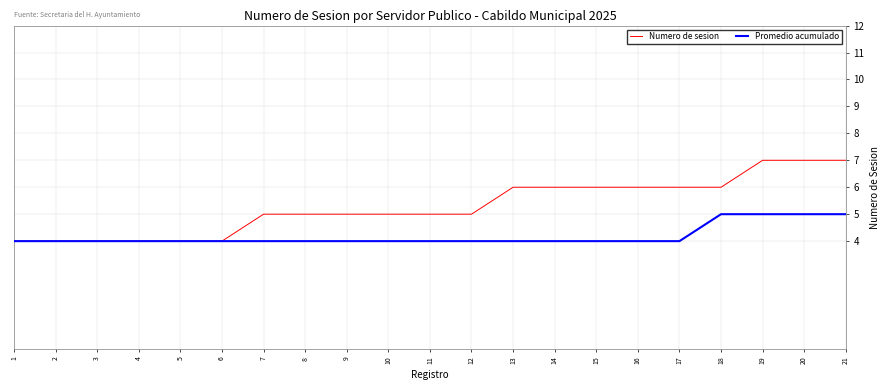

How many Promedio acumulado values are between 4 and 5?

21